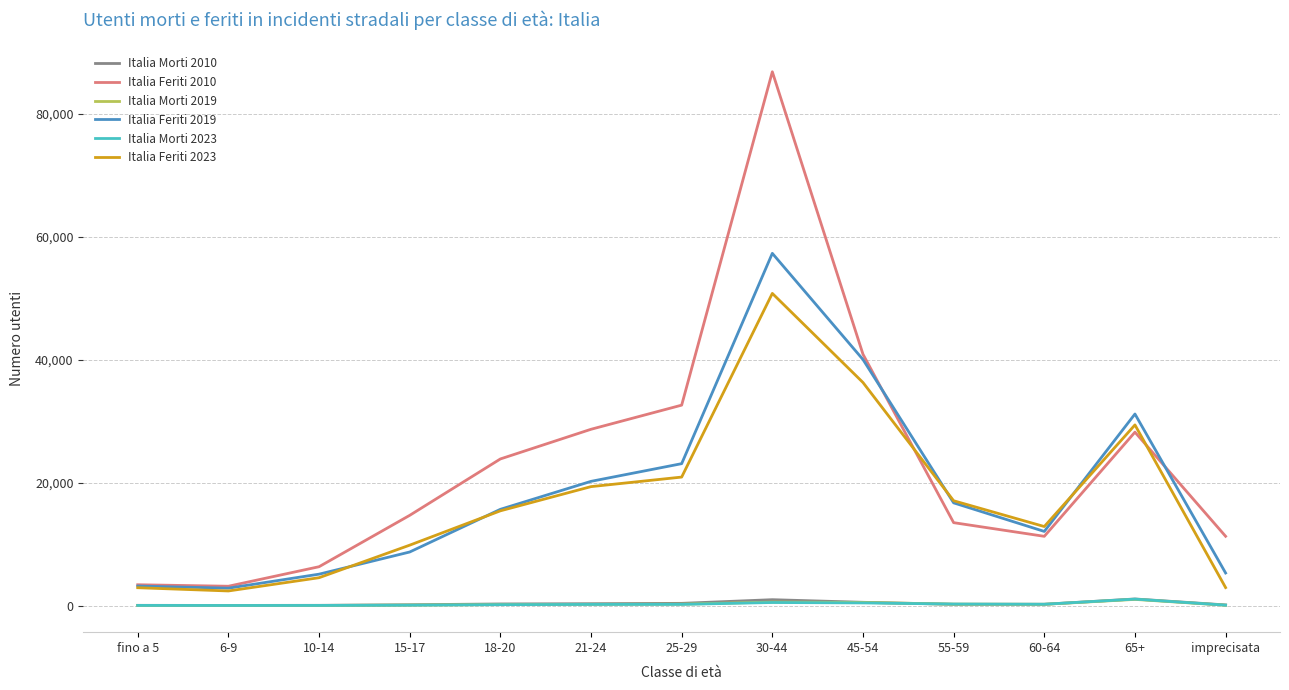

Which series has the largest range (max minus min)?

Italia Feriti 2010